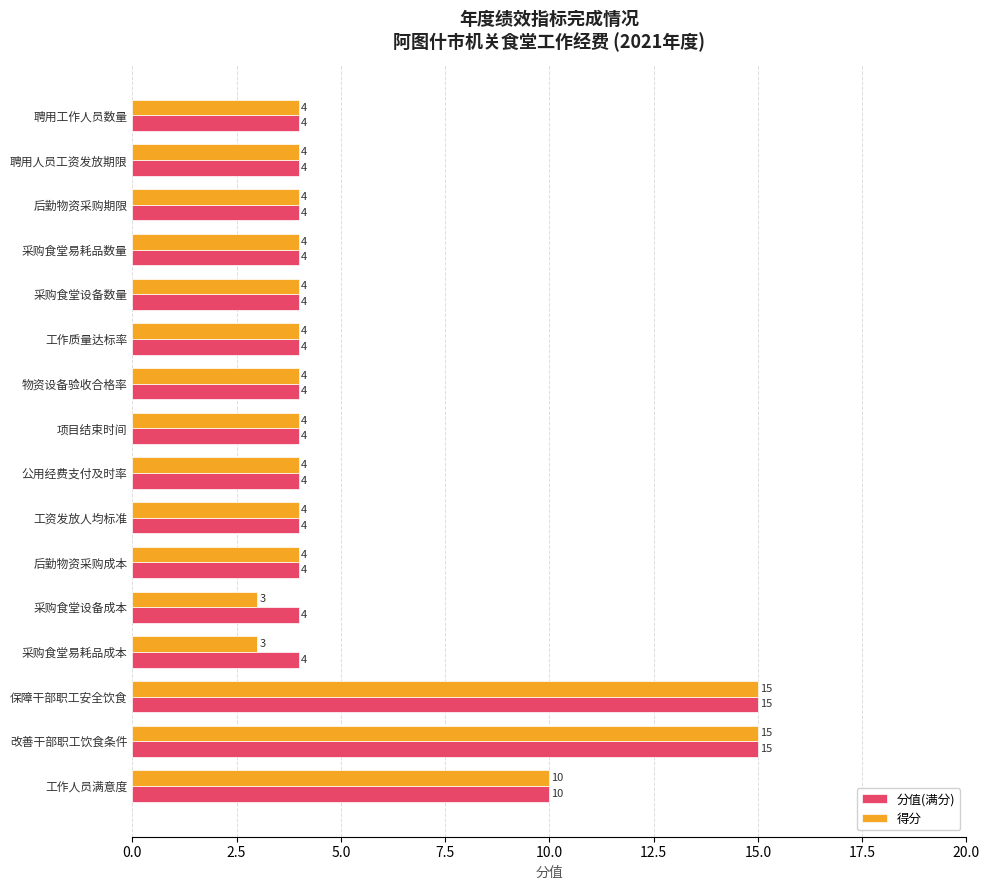

Which series changed the most between 采购食堂易耗品成本 and 工作人员满意度?

得分